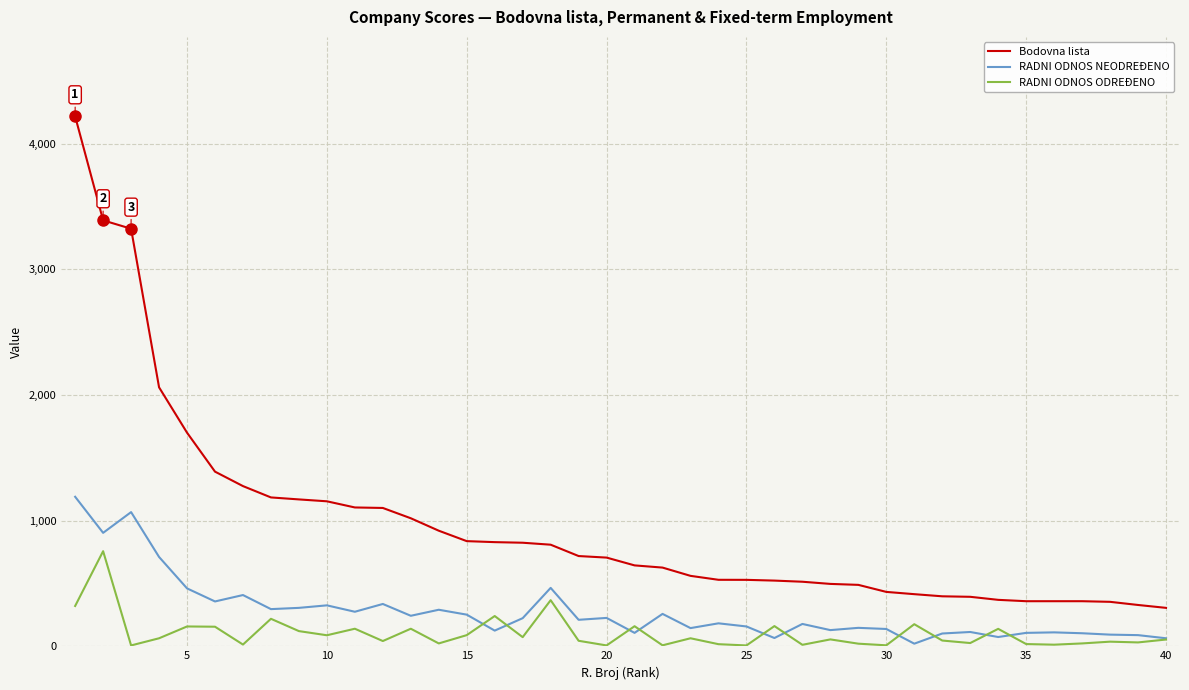

Which series has the widest spread of values?

Bodovna lista